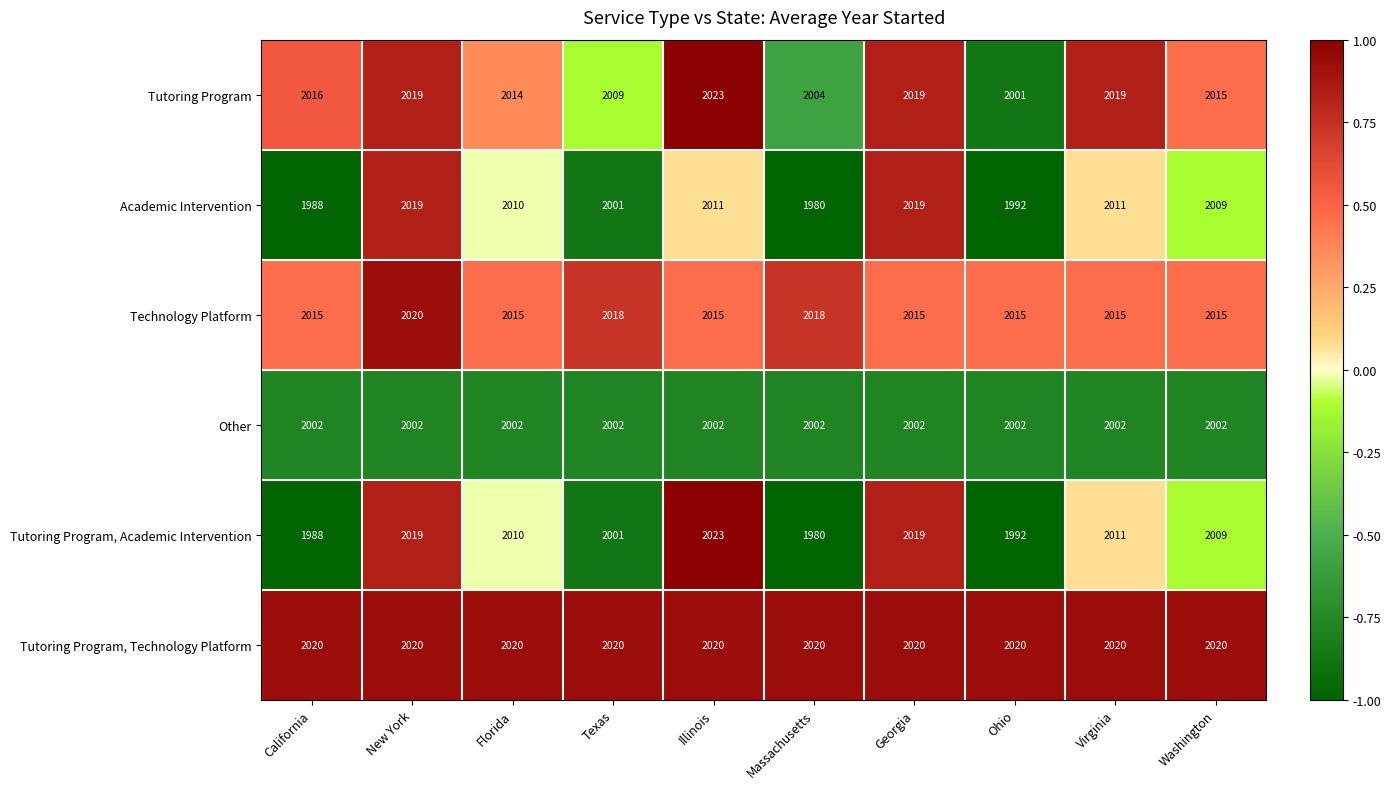

Is it true that Tutoring Program, Technology Platform equals 1294 at California?

False